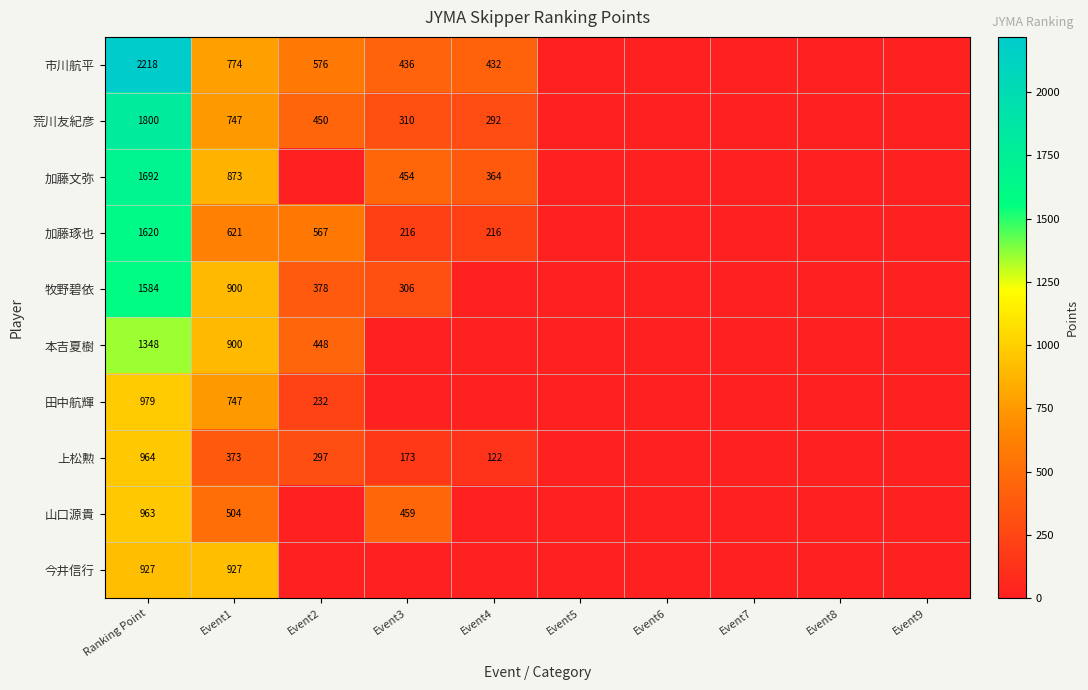

The value of 加藤琢也 at Event4 is 97. True or false?

False